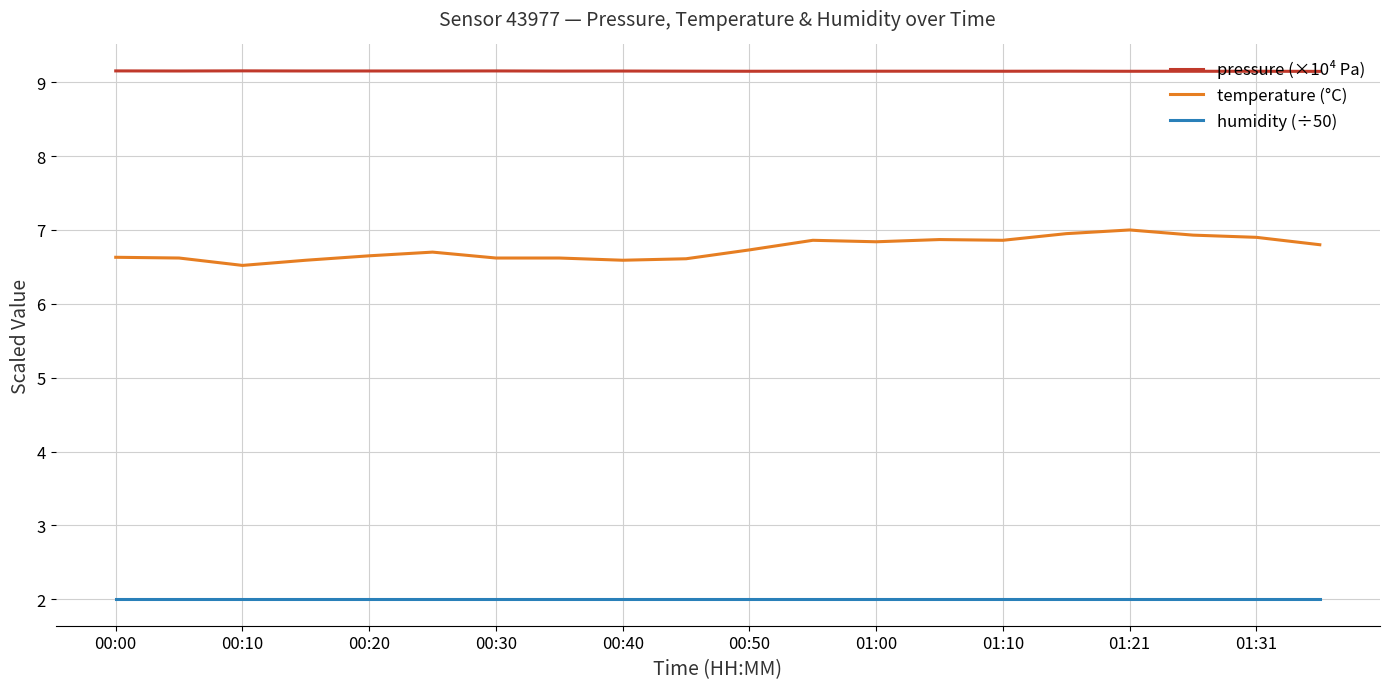

List the series in order of their peak value, lowest first.

humidity (÷50), temperature (°C), pressure (×10⁴ Pa)